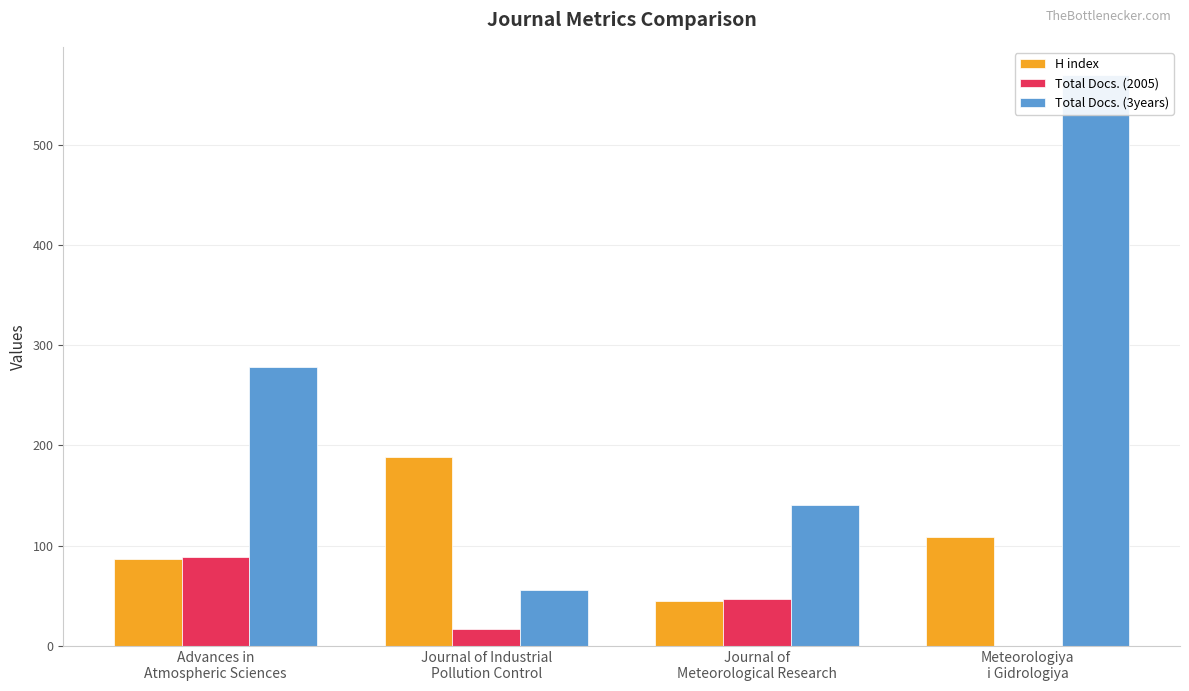

Read the Total Docs. (3years) value at Advances in
Atmospheric Sciences, to the nearest 50.

300